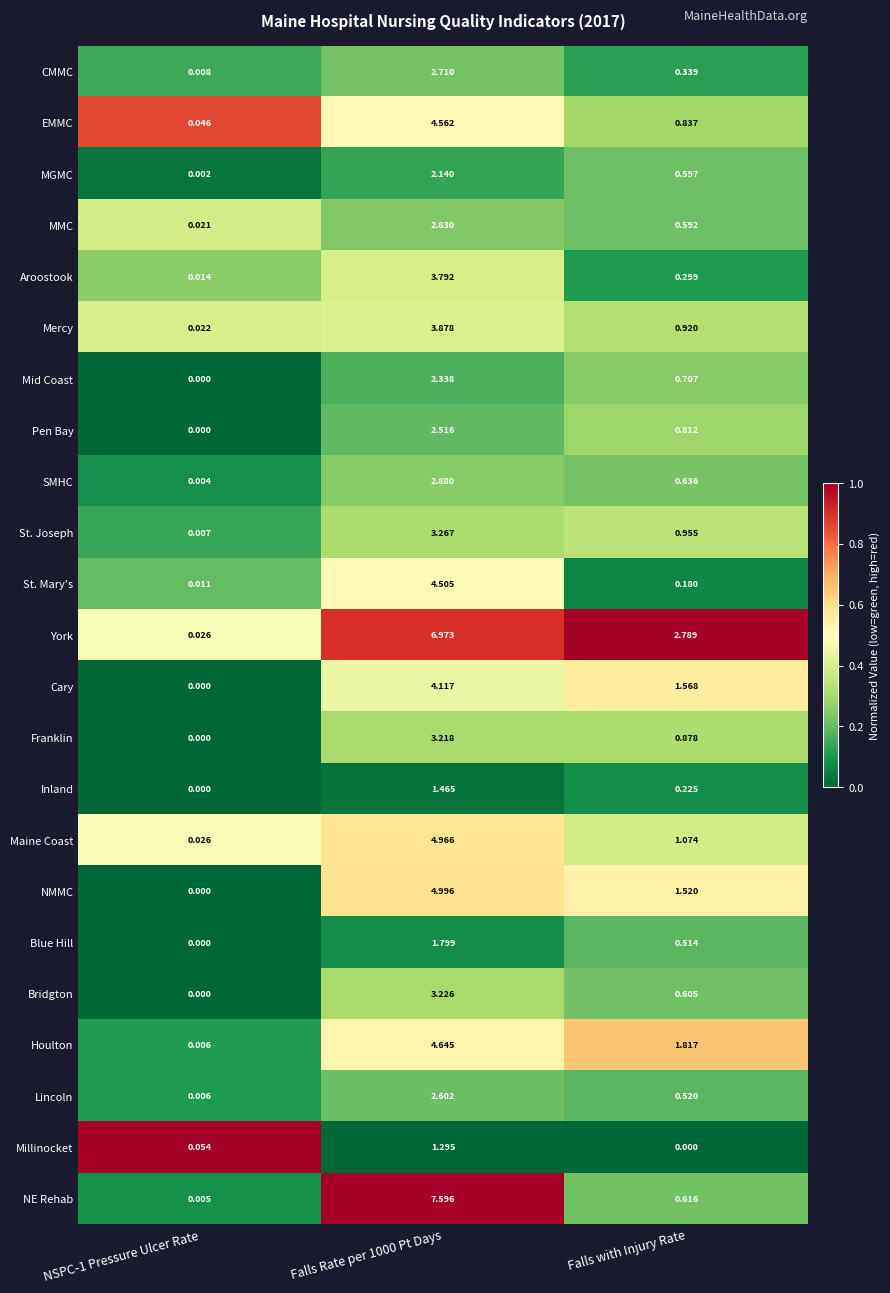

Which series has the largest range (max minus min)?

NE Rehab